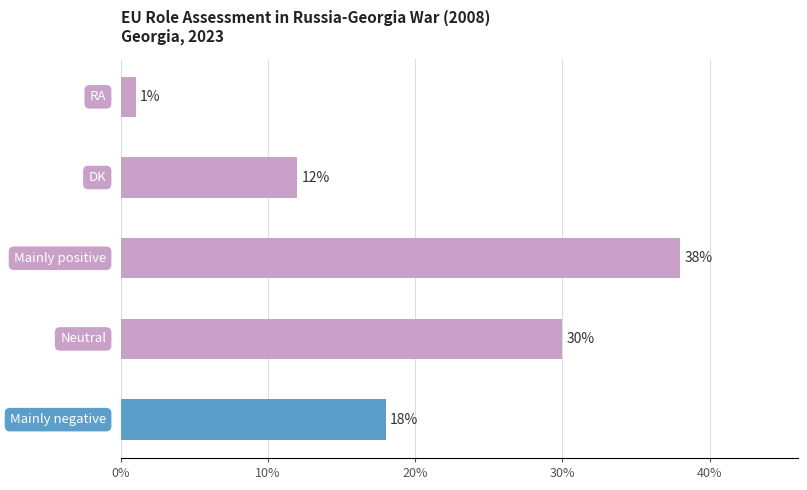

What is the greatest value displayed?

38